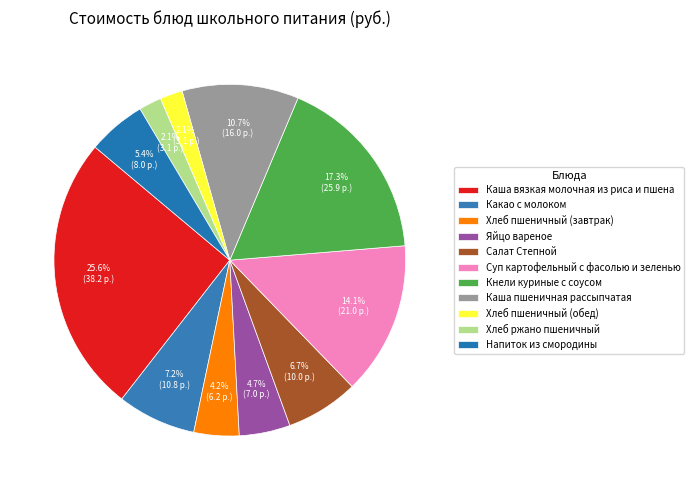

How many segments does this pie chart have?

11